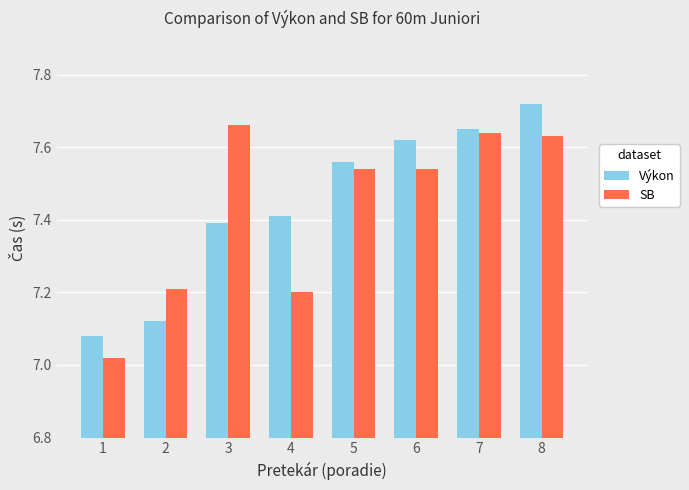

At how many categories does at least one series exceed 7?

8